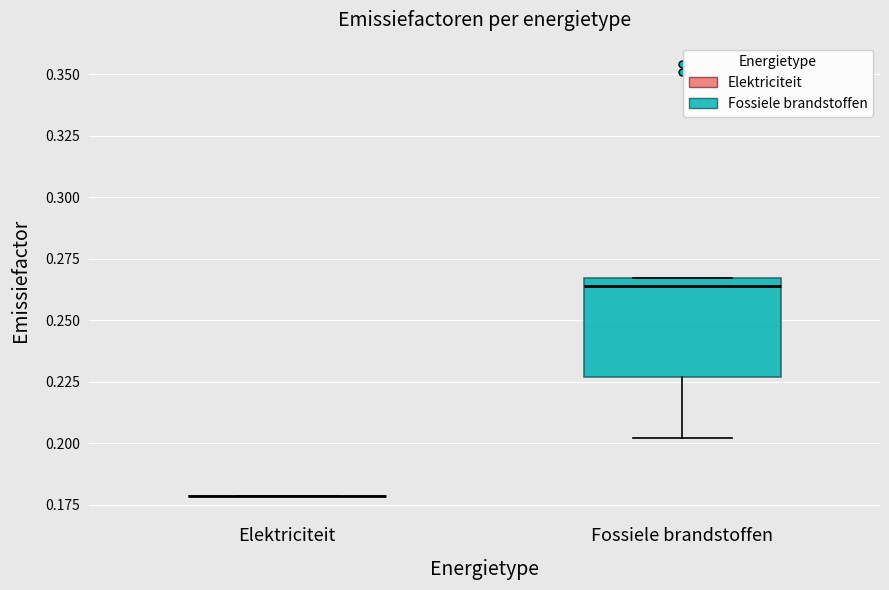

Which box is the tallest, from its lower edge to its upper edge?

Fossiele brandstoffen